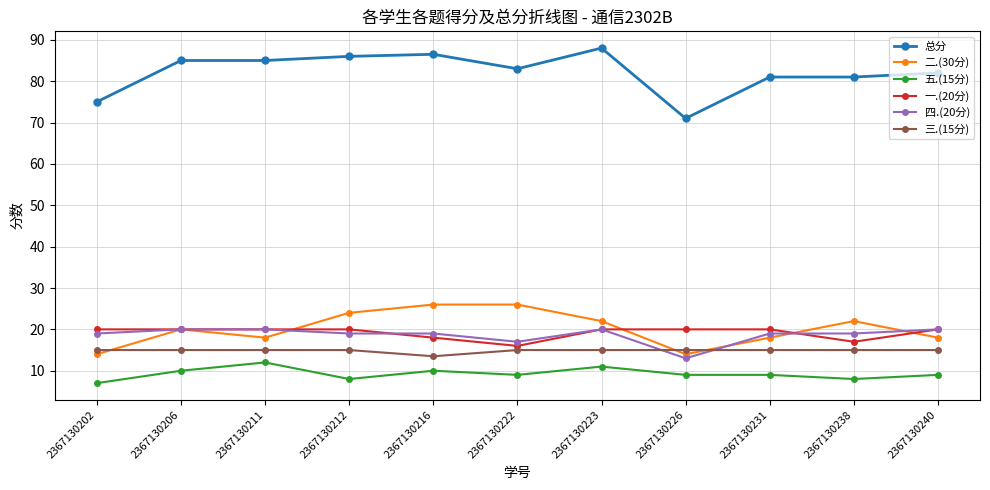

True or false: 一.(20分) and 五.(15分) intersect in this chart.

False